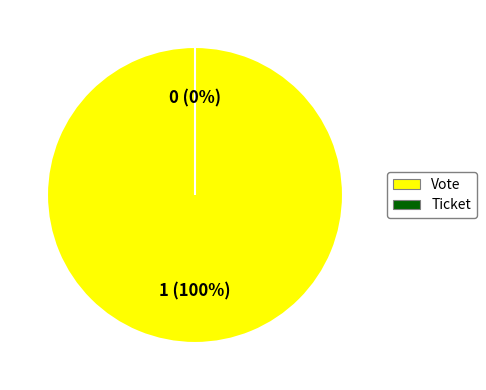

How many segments does this pie chart have?

2